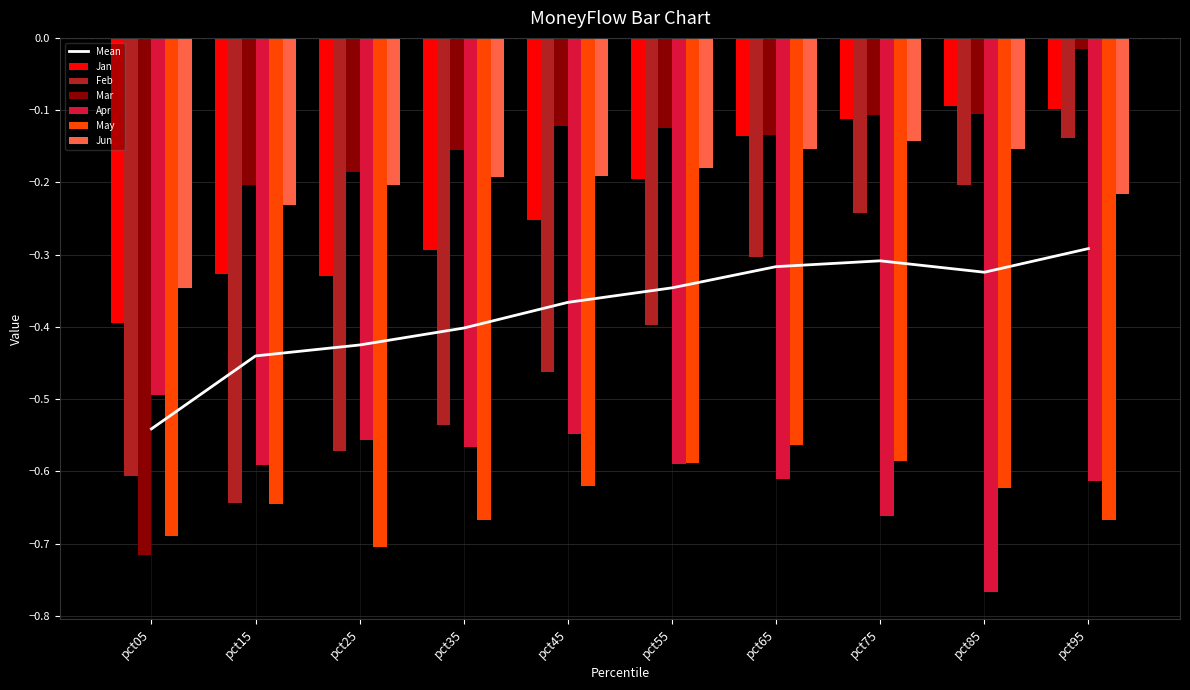

True or false: Jun has a value of -0.1 at pct15.

False